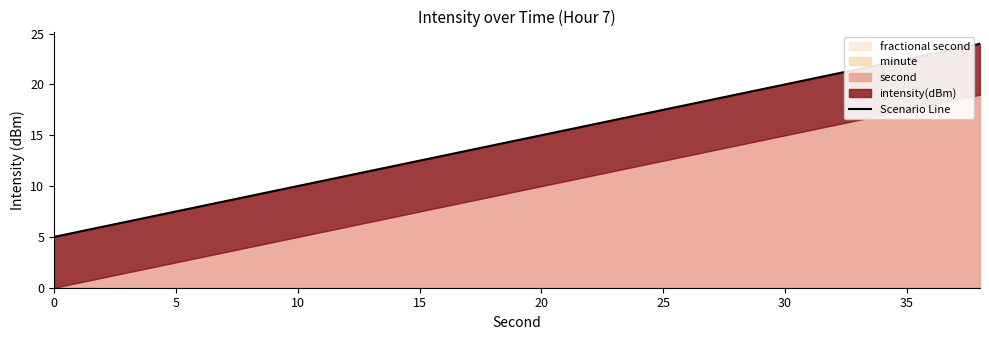

What is the value of the 10th point from the left?

14